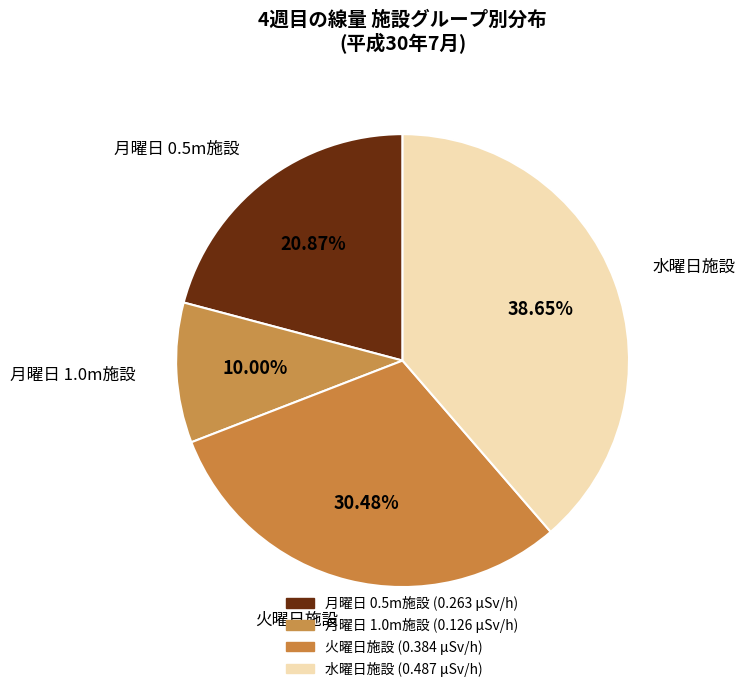

Which category has the biggest portion of the pie?

水曜日施設